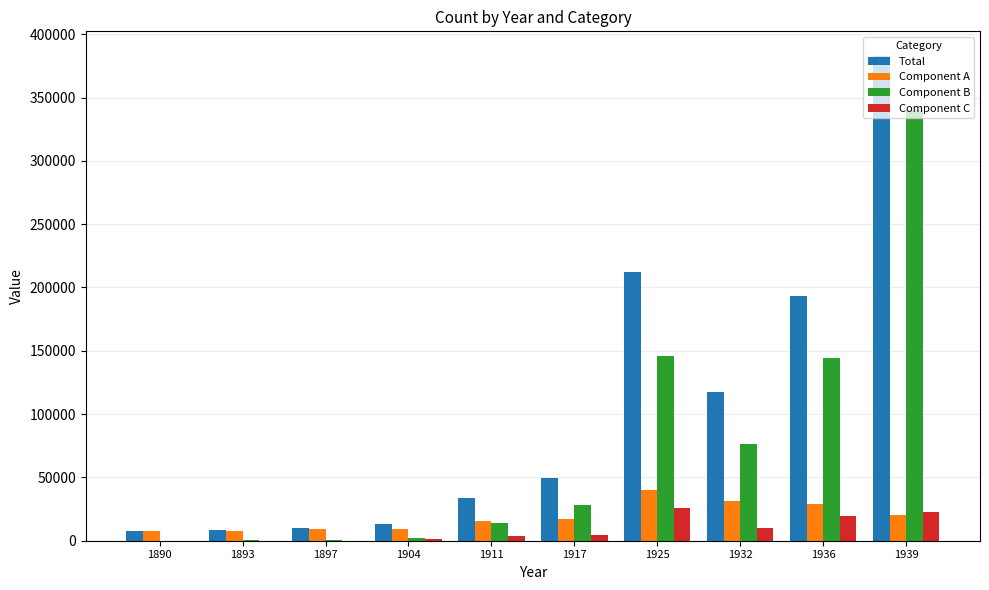

What is the sum of all Component B values?

752566